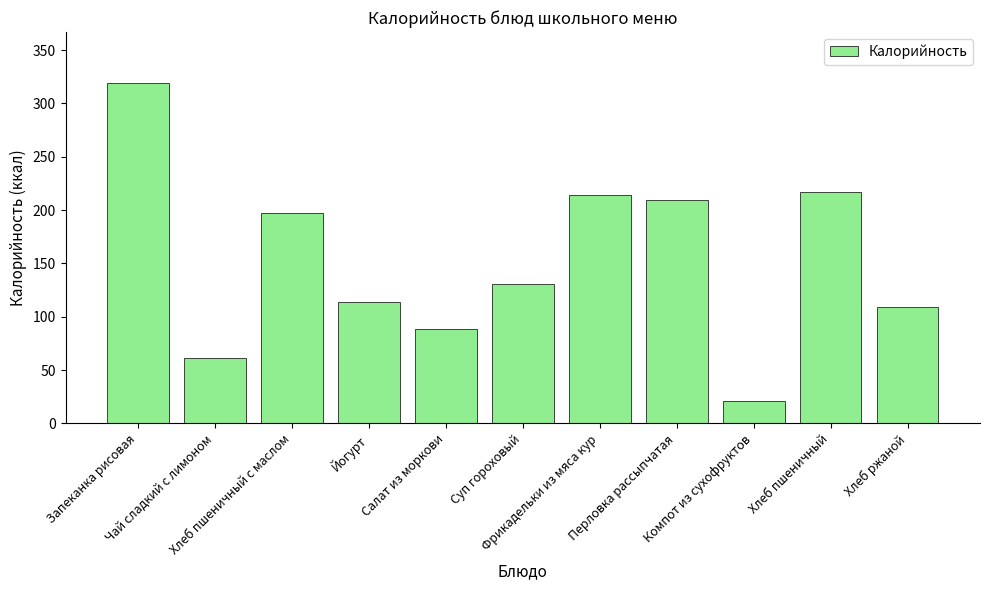

Which label corresponds to the smallest value in the chart?

Компот из сухофруктов